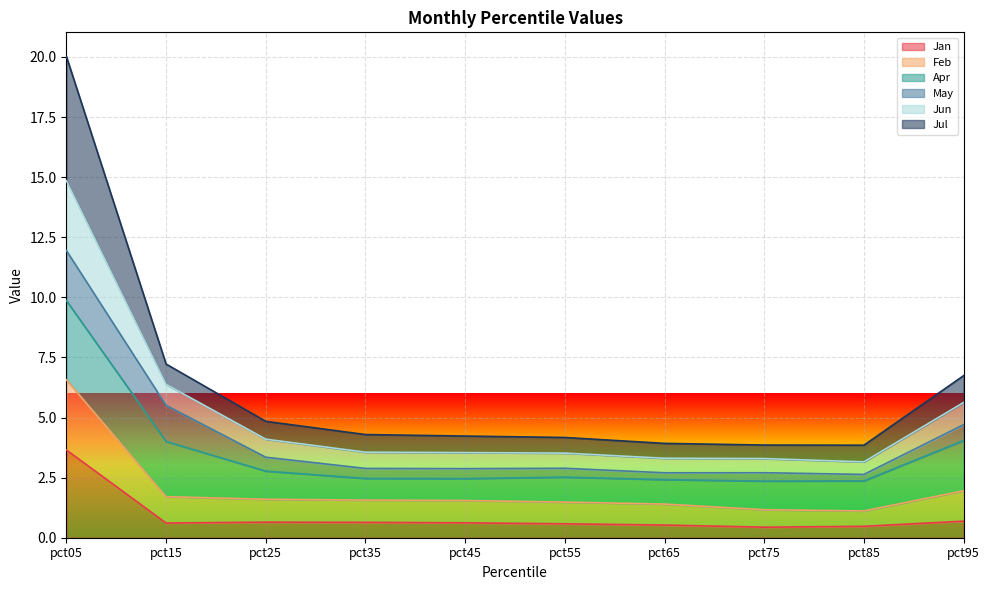

True or false: Feb has a value of 1.7 at pct15.

True